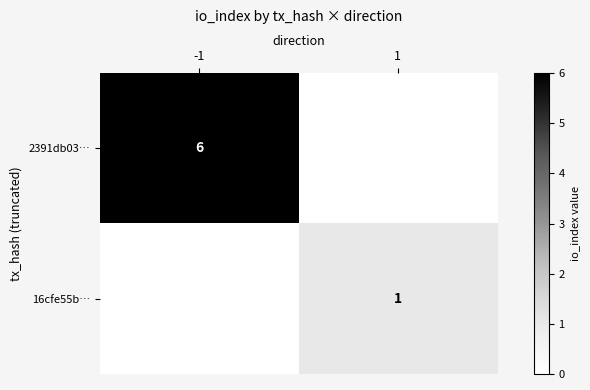

The 2391db03… series shows 6 at -1. True or false?

True